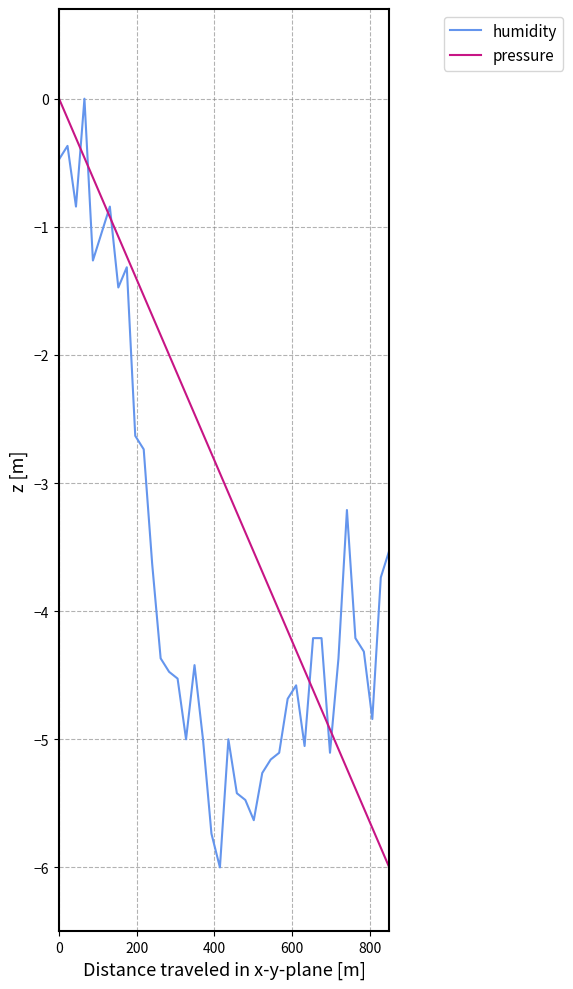

What is the lowest value of the humidity series?

-6.0